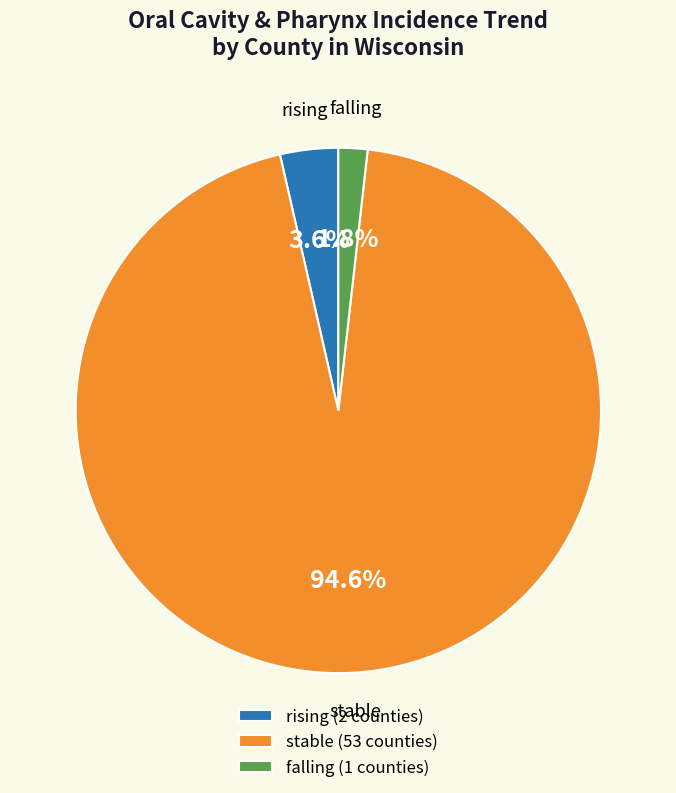

Is there any slice that represents more than half of the pie?

Yes